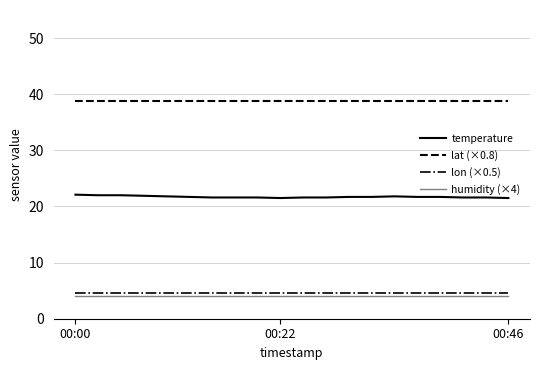

True or false: humidity (×4) and lon (×0.5) cross at least once.

False